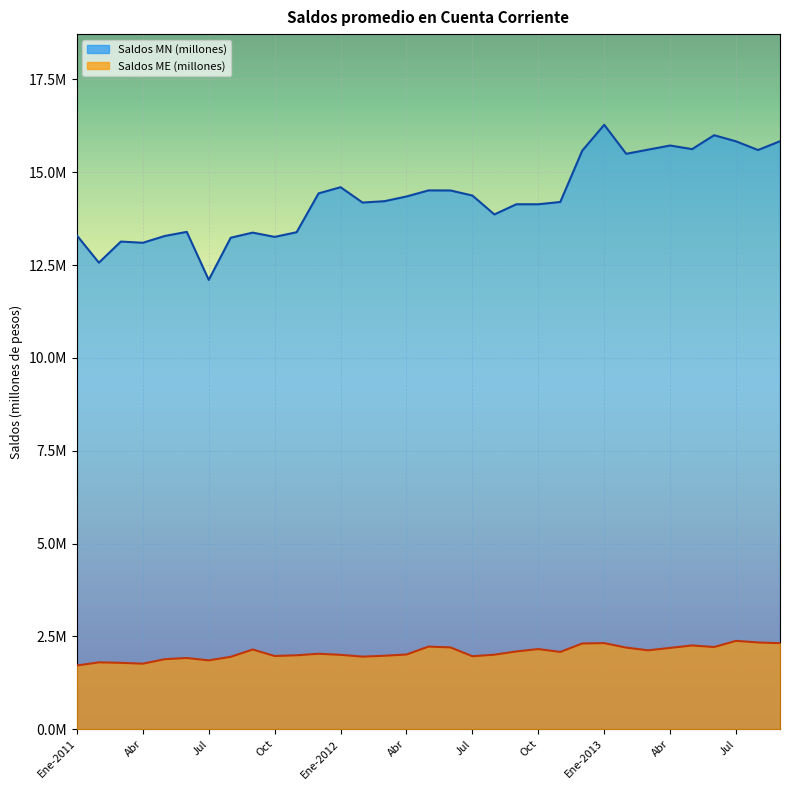

At which category does the chart reach its peak across all series?

Ene-2013